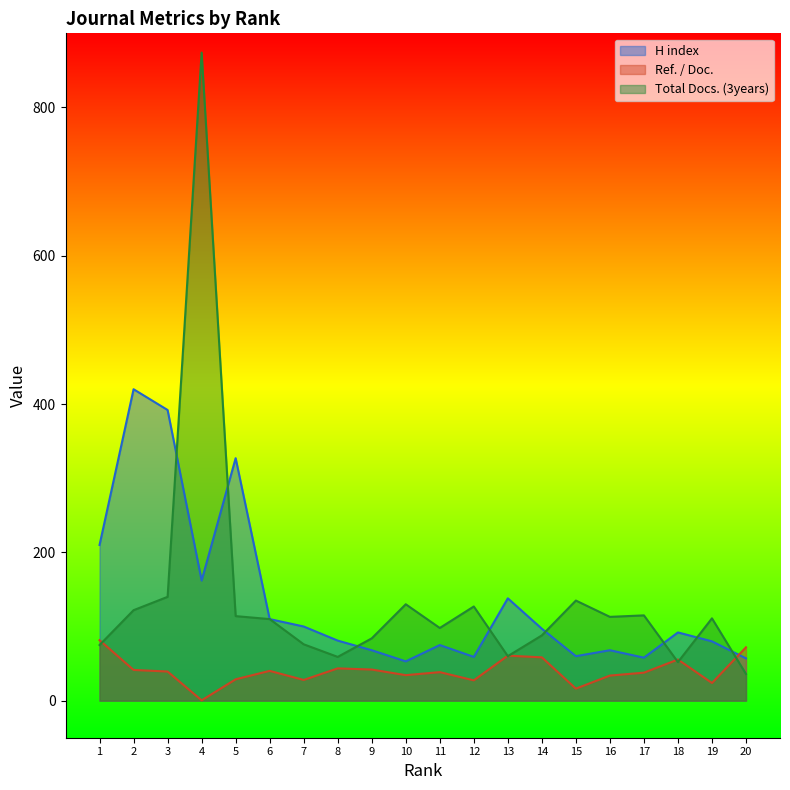

What is the spread (max minus min) of values at 10?

95.6